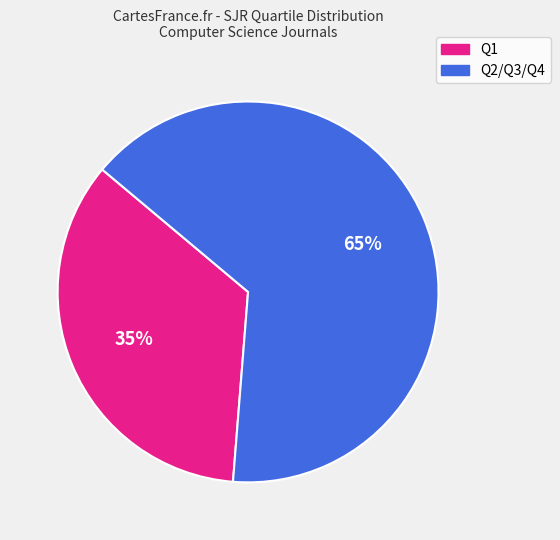

Does any single category account for the majority?

Yes